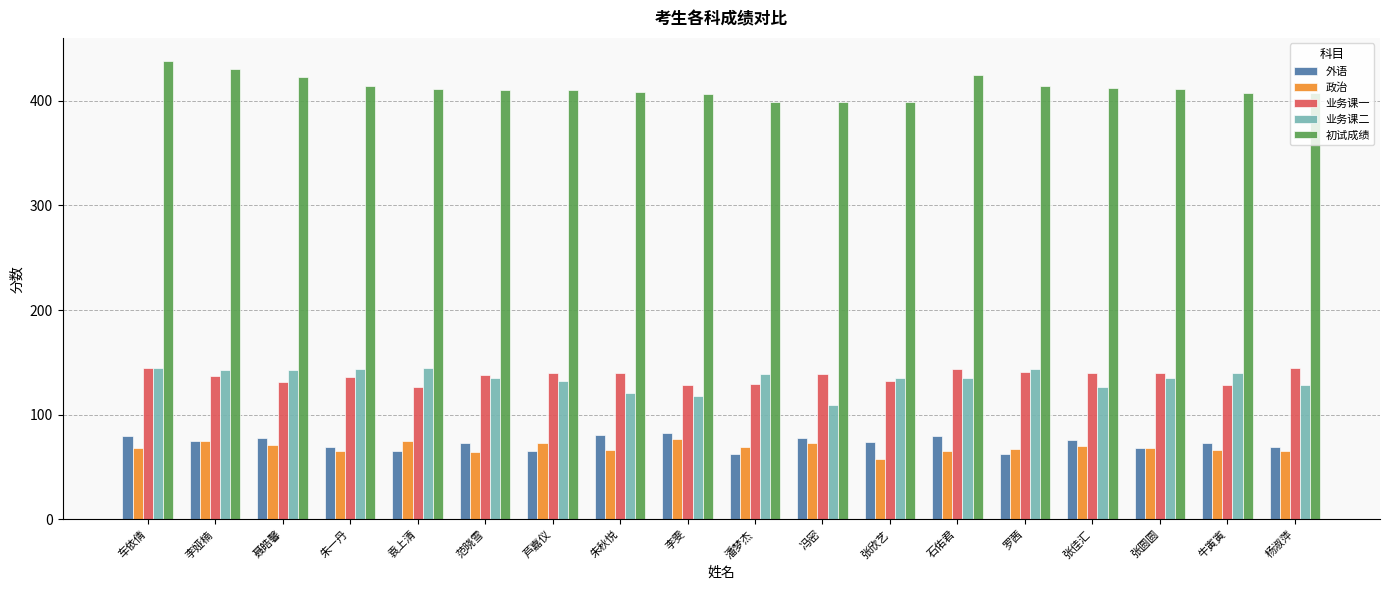

Read the 业务课二 value at 朱一丹.

144